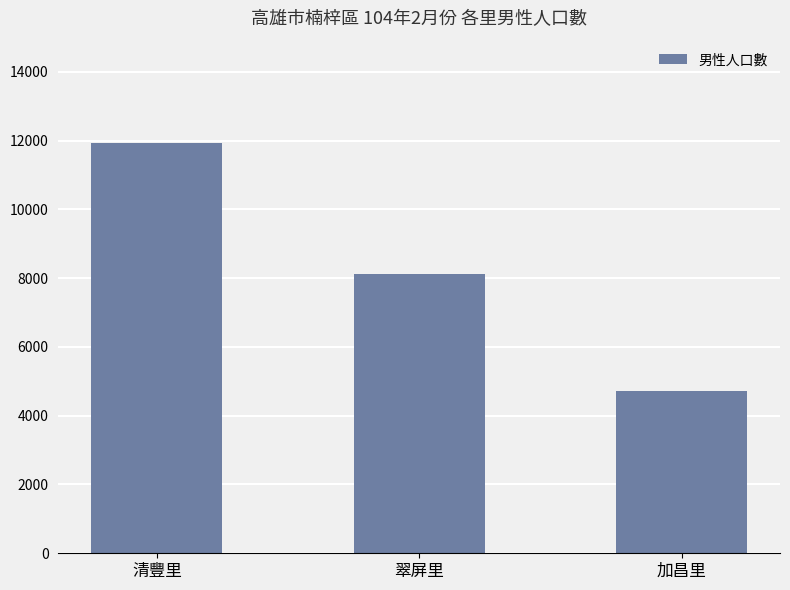

What is the change in value from 清豐里 to 加昌里?

-7207